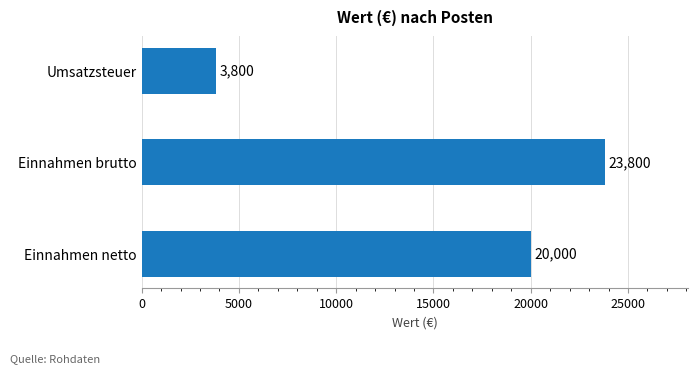

Is it true that the value at Einnahmen brutto is 23800?

True